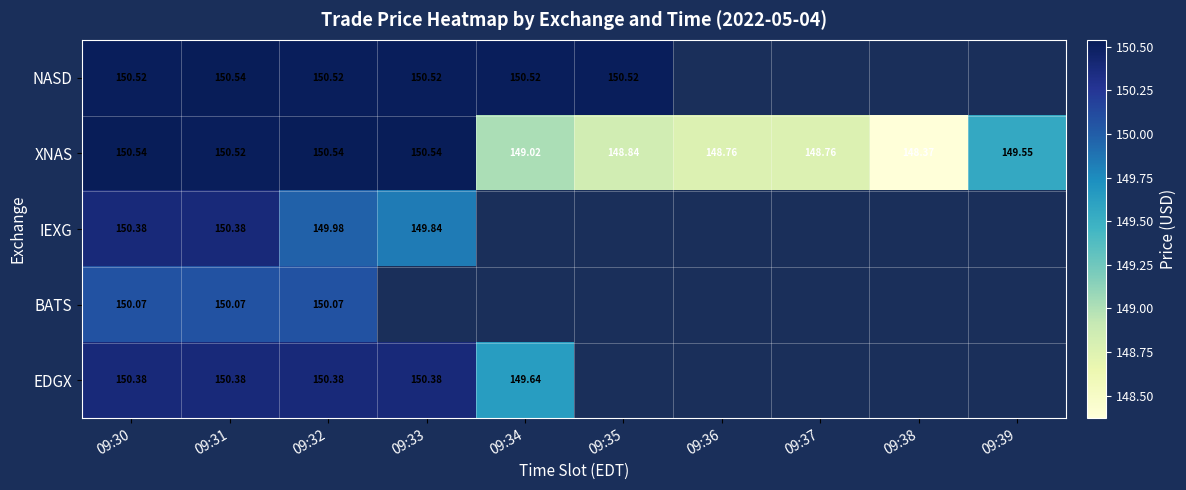

At which category is the sum across all series the highest?

09:30